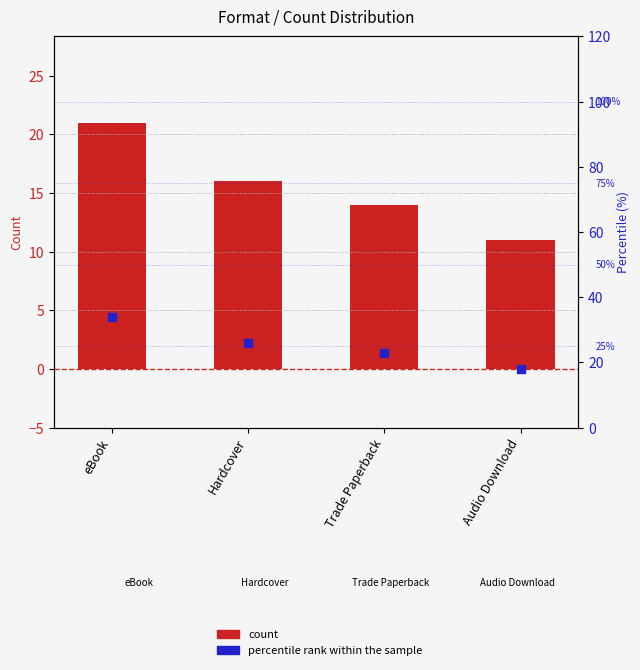

At which category is the sum across all series the highest?

eBook